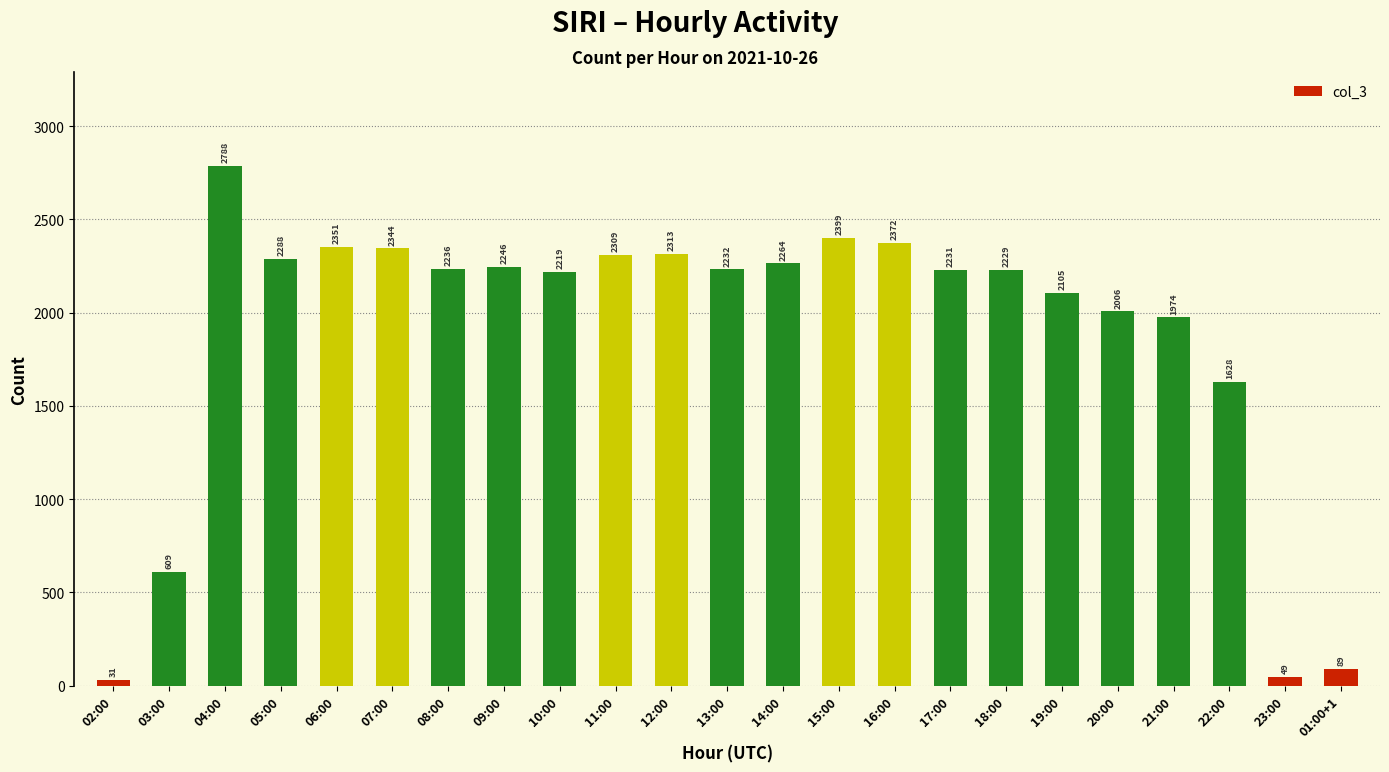

Does the chart contain any negative values?

No